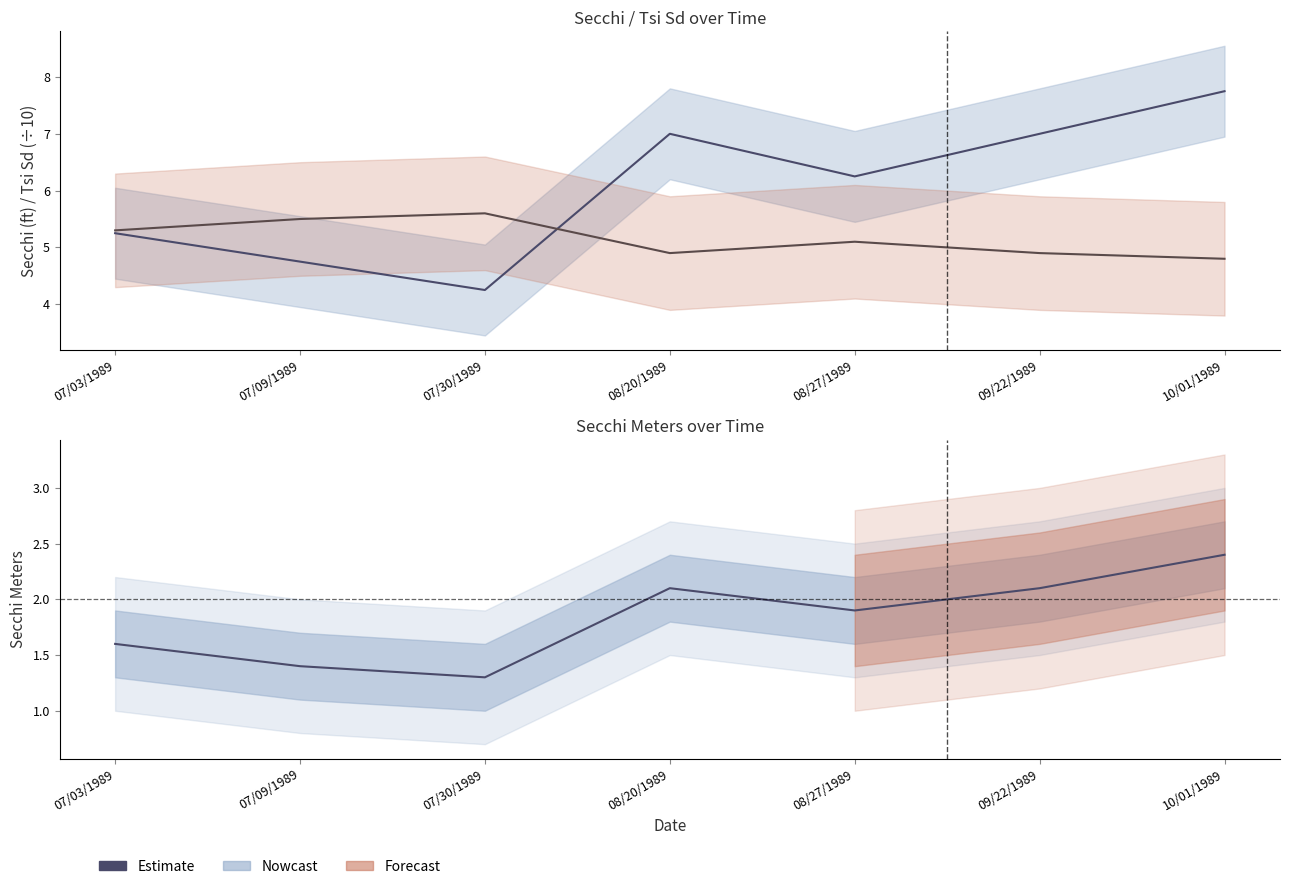

The value of Secchi at 07/03/1989 is 5.2. True or false?

True